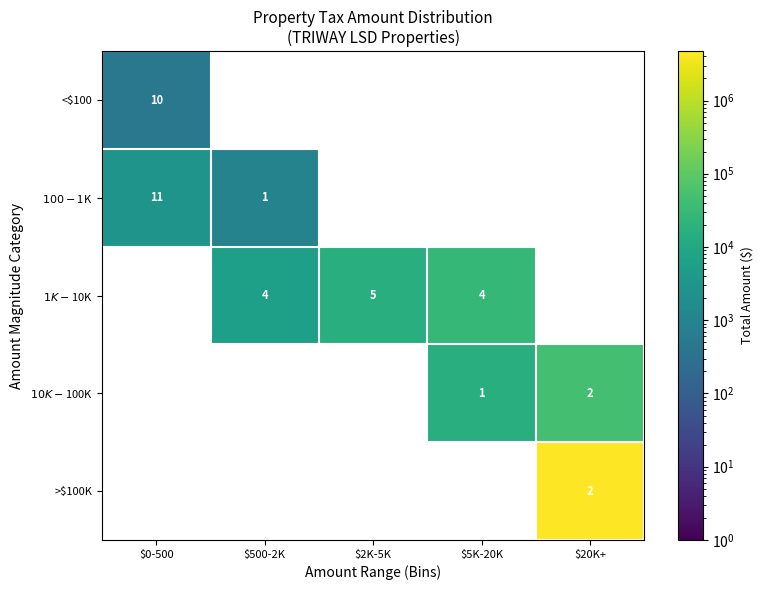

At $0-500, list the series in order from largest to smallest.

$100-$1K, $1K-$10K, $10K-$100K, >$100K, <$100